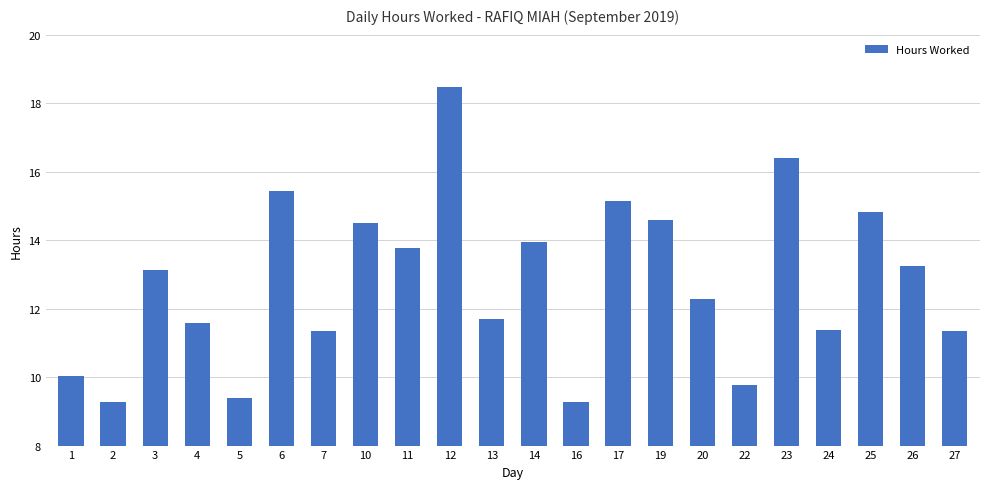

What is the maximum value shown in the chart?

18.5